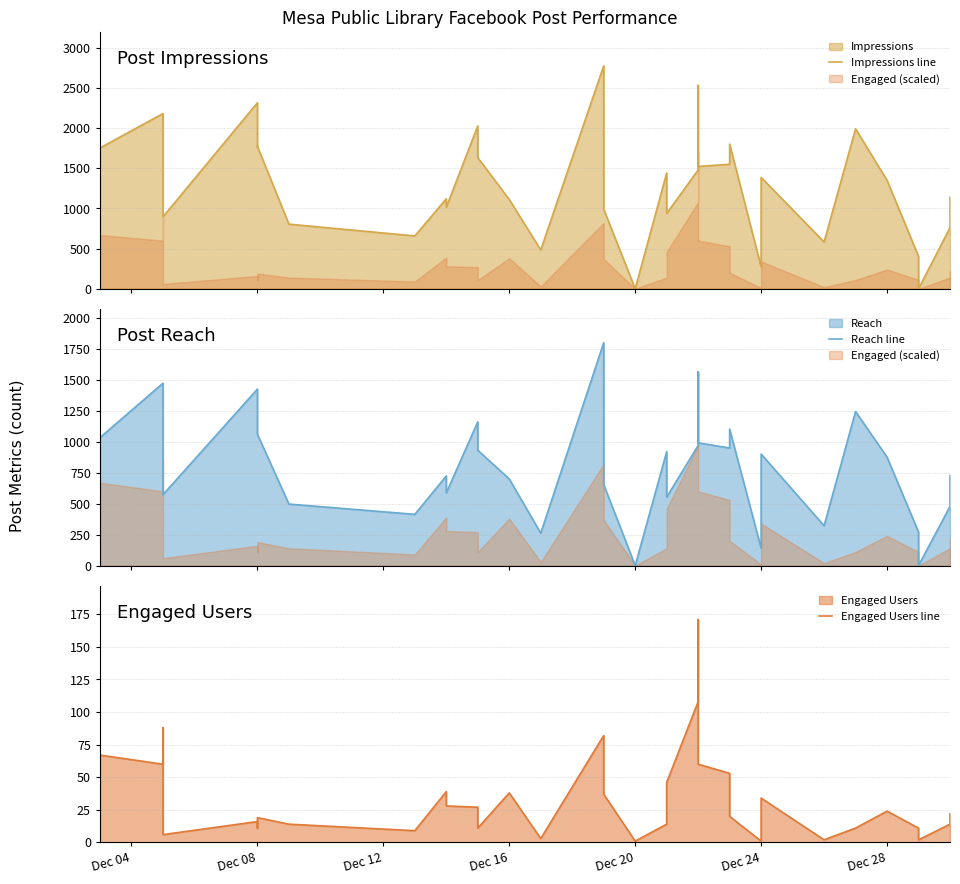

How many series are shown in this chart?

3